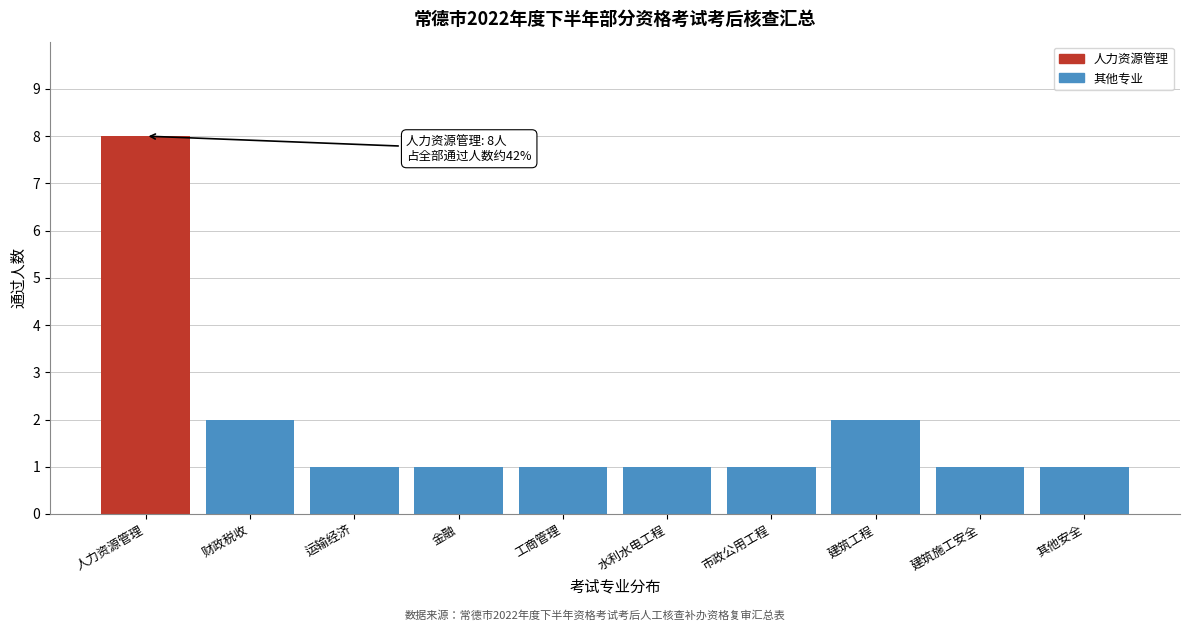

Reading left to right, what are all the values shown in this chart?

8	2	1	1	1	1	1	2	1	1